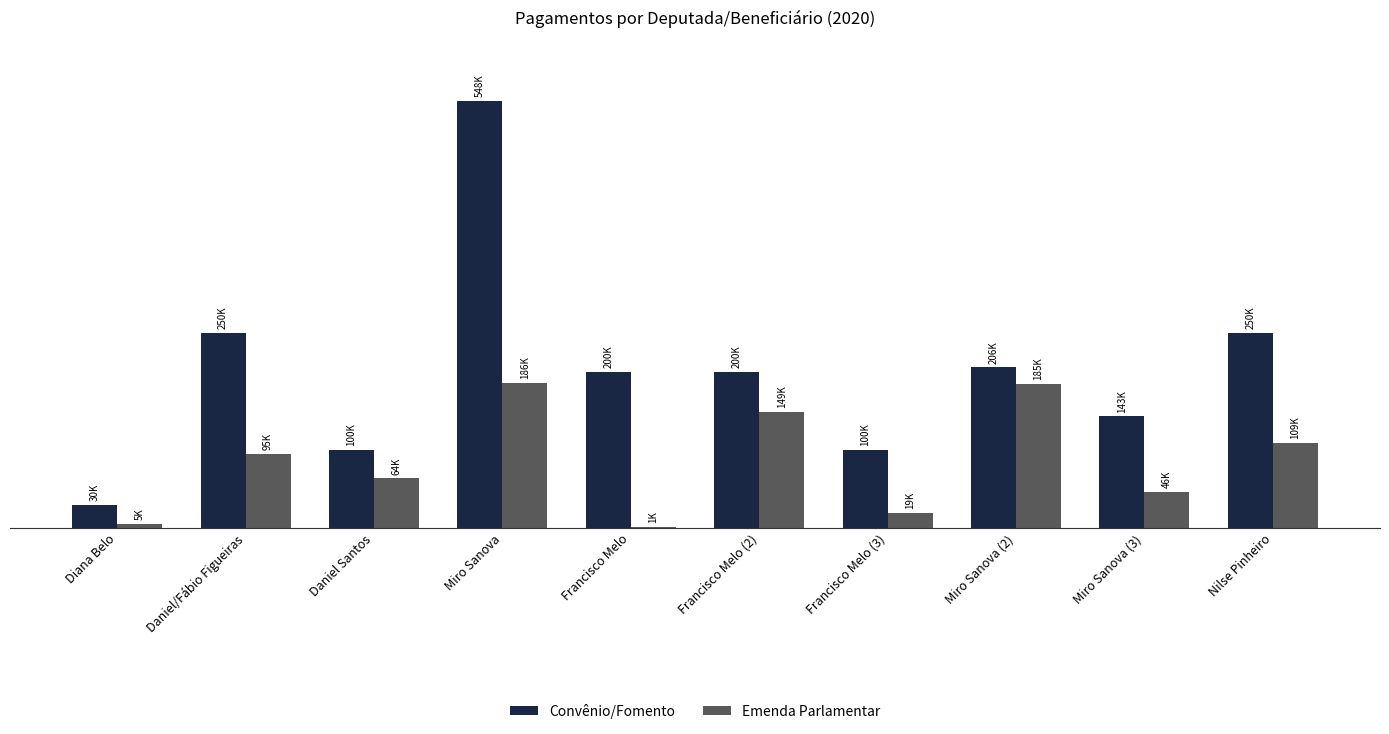

At how many categories does at least one series exceed 535325?

1